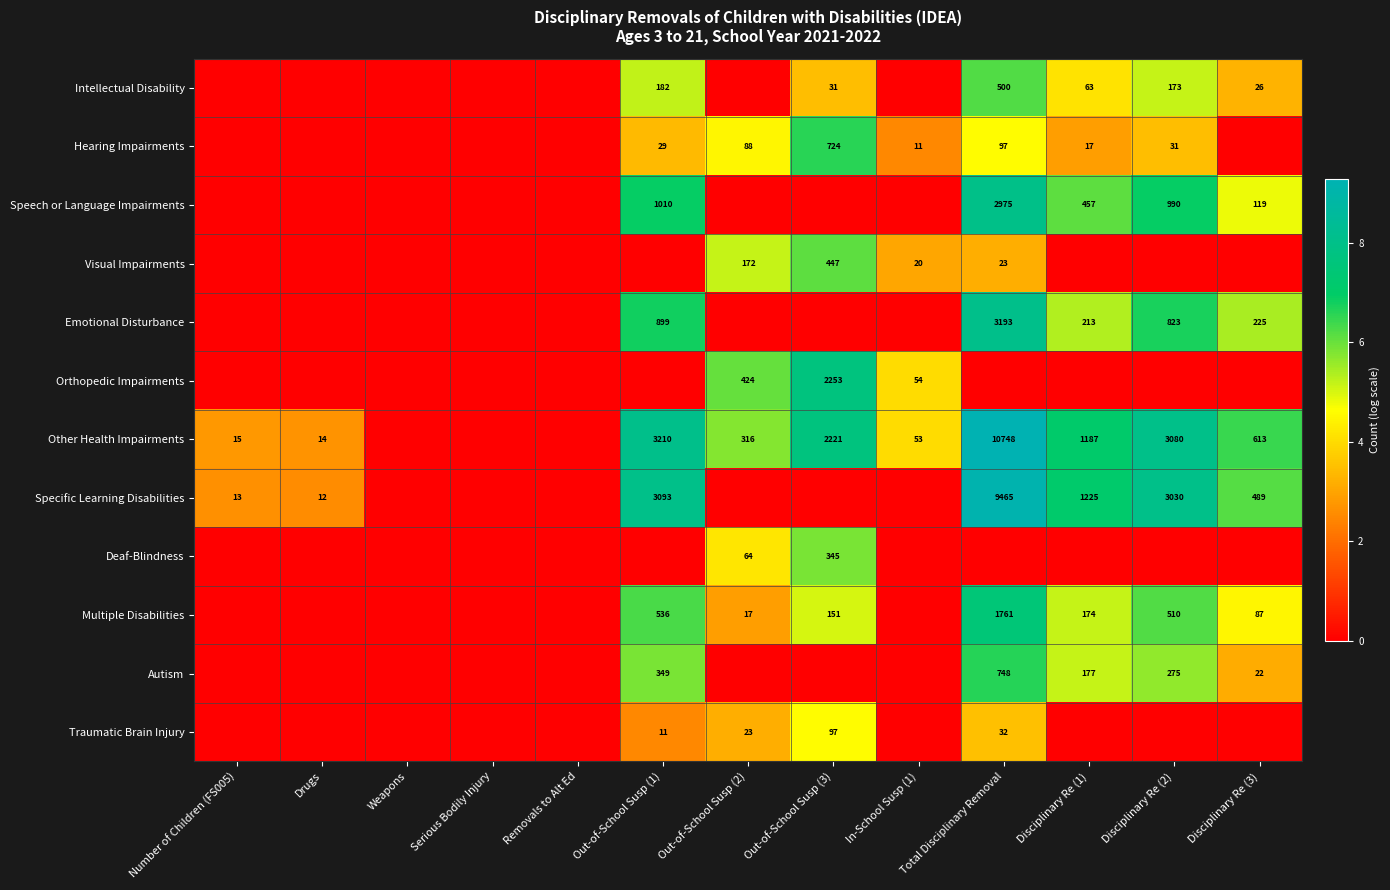

True or false: Other Health Impairments has a value of 17915 at Total Disciplinary Removal.

False